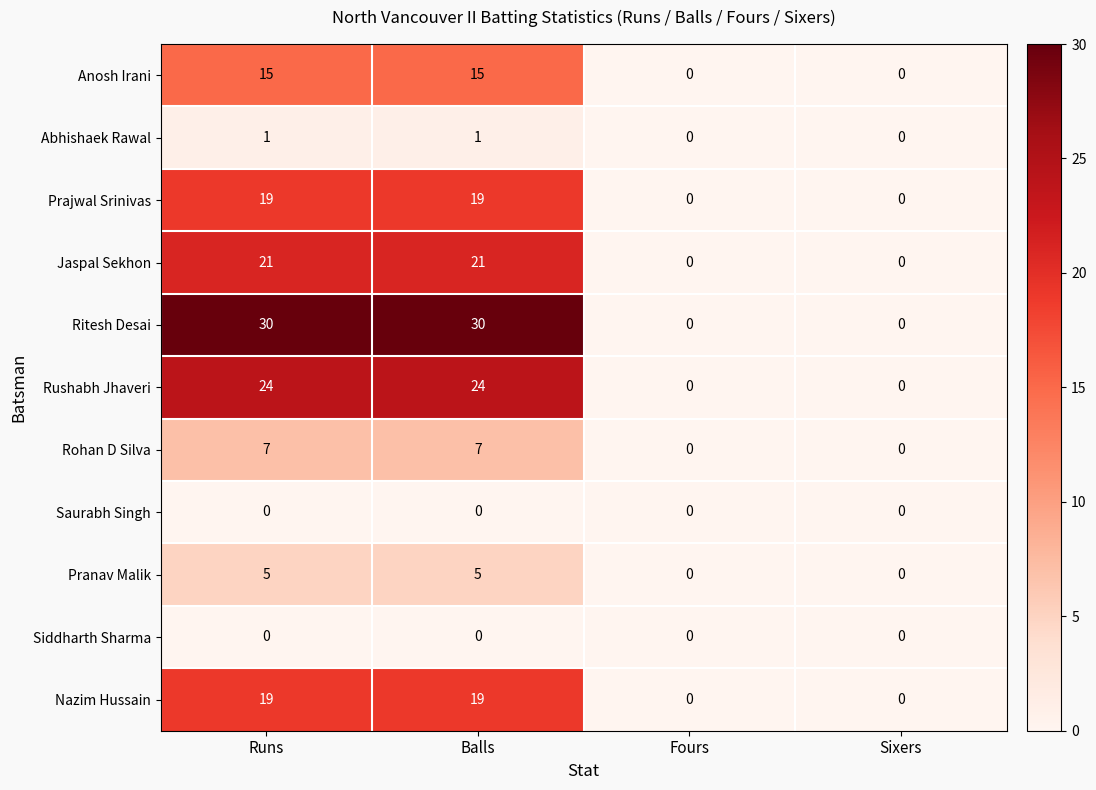

Is it true that Pranav Malik equals 5 at Runs?

True